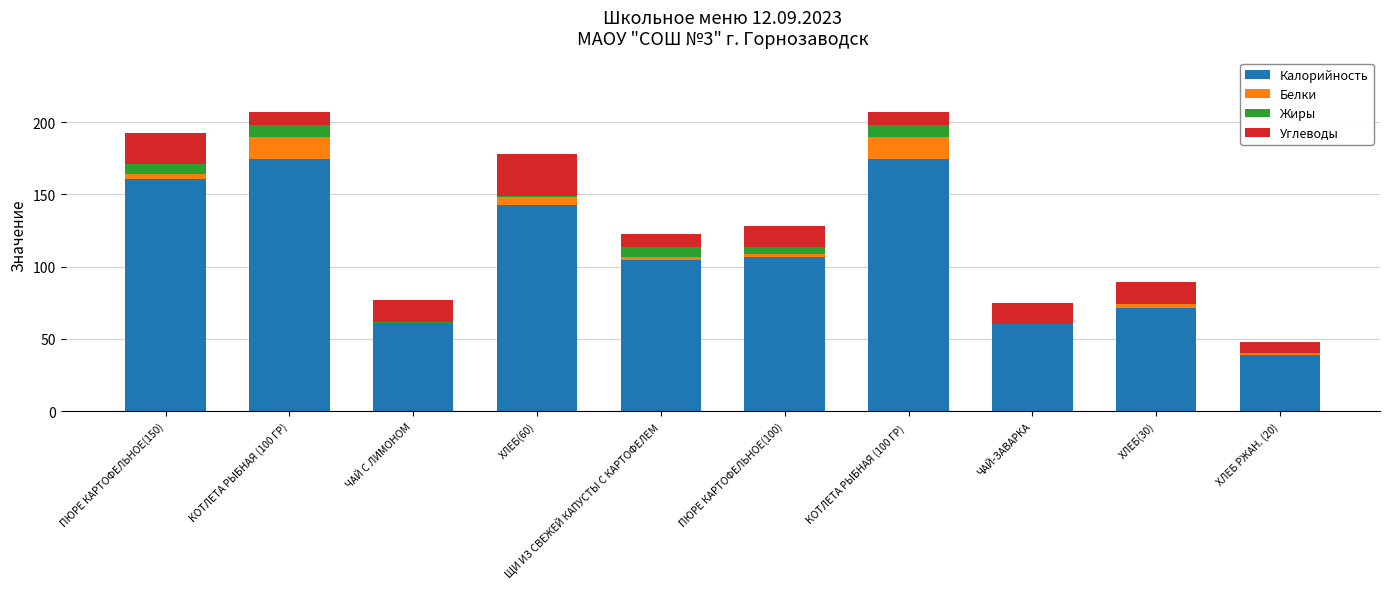

True or false: Калорийность has a value of 61.3 at ЧАЙ С ЛИМОНОМ.

True